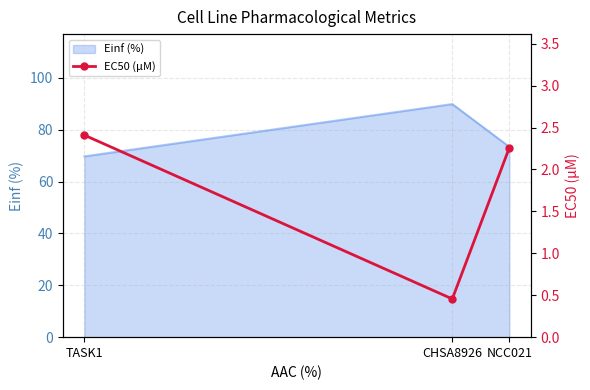

The Einf (%) series shows 89.9 at CHSA8926. True or false?

True